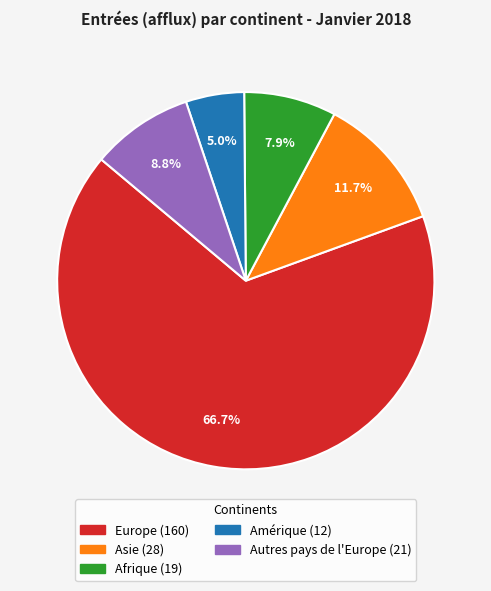

How many slices are in this pie chart?

5